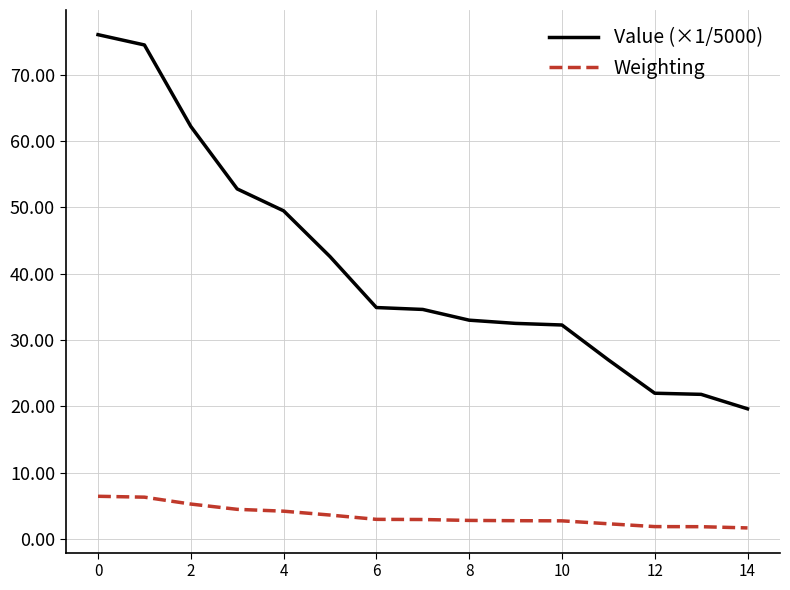

Which series has the largest total across all categories?

Value (×1/5000)